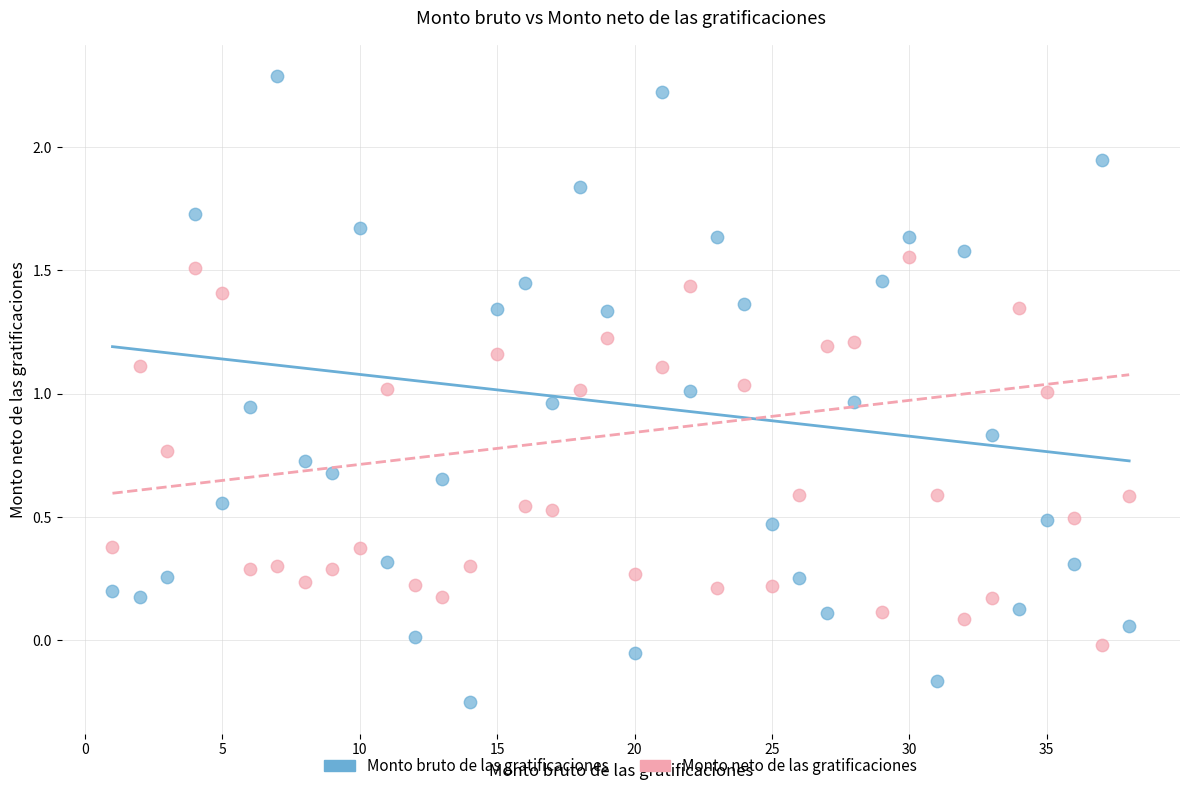

Across all data points, what is the range of X values (max minus min)?

37.0